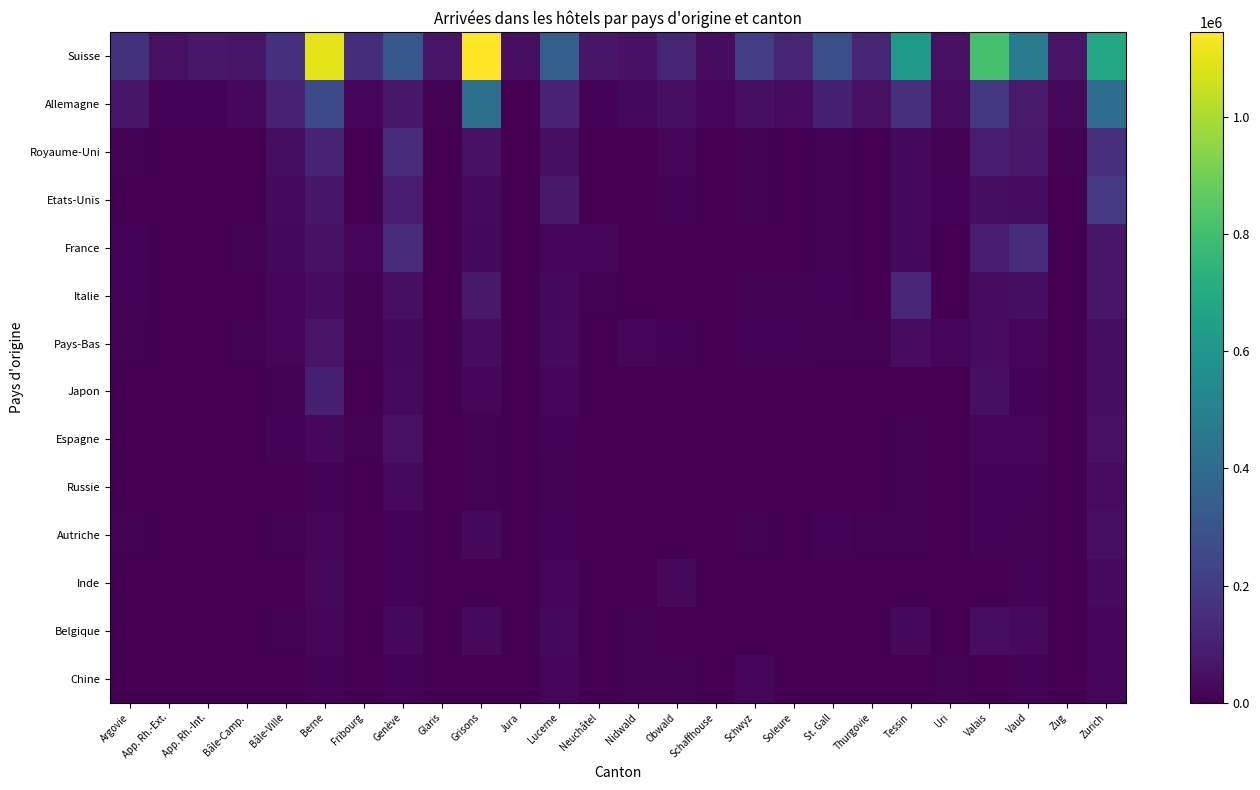

Reading left to right, transcribe all the data shown in this chart.

Suisse: Argovie=167013	App. Rh.-Ext.=49823	App. Rh.-Int.=75366	Bâle-Camp.=65625	Bâle-Ville=162903	Berne=1095923	Fribourg=150729	Genève=312353	Glaris=63148	Grisons=1144929	Jura=46131	Lucerne=344731	Neuchâtel=71533	Nidwald=54566	Obwald=119669	Schaffhouse=36854	Schwyz=208645	Soleure=118954	St. Gall=279628	Thurgovie=120633	Tessin=624543	Uri=50787	Valais=810780	Vaud=465309	Zug=58702	Zurich=689763
Allemagne: Argovie=68302	App. Rh.-Ext.=11954	App. Rh.-Int.=11615	Bâle-Camp.=22612	Bâle-Ville=105581	Berne=256313	Fribourg=20494	Genève=75248	Glaris=6228	Grisons=420838	Jura=1710	Lucerne=111688	Neuchâtel=10043	Nidwald=25661	Obwald=45818	Schaffhouse=18459	Schwyz=45077	Soleure=35889	St. Gall=101098	Thurgovie=50606	Tessin=157762	Uri=32316	Valais=184653	Vaud=82583	Zug=25998	Zurich=415791
Royaume-Uni: Argovie=8061	App. Rh.-Ext.=342	App. Rh.-Int.=406	Bâle-Camp.=2474	Bâle-Ville=40350	Berne=110904	Fribourg=3537	Genève=146609	Glaris=327	Grisons=57068	Jura=274	Lucerne=45701	Neuchâtel=4254	Nidwald=4126	Obwald=20295	Schaffhouse=3003	Schwyz=5191	Soleure=4282	St. Gall=7686	Thurgovie=1968	Tessin=23854	Uri=6466	Valais=92694	Vaud=77611	Zug=5984	Zurich=152252
Etats-Unis: Argovie=4392	App. Rh.-Ext.=566	App. Rh.-Int.=1261	Bâle-Camp.=1693	Bâle-Ville=29679	Berne=70228	Fribourg=4025	Genève=91177	Glaris=273	Grisons=27689	Jura=104	Lucerne=76856	Neuchâtel=3692	Nidwald=3376	Obwald=11780	Schaffhouse=2507	Schwyz=6838	Soleure=1909	St. Gall=6266	Thurgovie=1675	Tessin=23606	Uri=10328	Valais=41547	Vaud=37095	Zug=3112	Zurich=190202
France: Argovie=10625	App. Rh.-Ext.=546	App. Rh.-Int.=872	Bâle-Camp.=4894	Bâle-Ville=26428	Berne=54394	Fribourg=17015	Genève=143835	Glaris=442	Grisons=22794	Jura=1636	Lucerne=15564	Neuchâtel=17894	Nidwald=1859	Obwald=3311	Schaffhouse=2229	Schwyz=3735	Soleure=3875	St. Gall=7020	Thurgovie=2461	Tessin=22768	Uri=2381	Valais=85995	Vaud=144782	Zug=3314	Zurich=69994
Italie: Argovie=9895	App. Rh.-Ext.=808	App. Rh.-Int.=319	Bâle-Camp.=3884	Bâle-Ville=17611	Berne=36214	Fribourg=6303	Genève=48328	Glaris=474	Grisons=78264	Jura=531	Lucerne=23549	Neuchâtel=5363	Nidwald=3545	Obwald=1789	Schaffhouse=3144	Schwyz=5594	Soleure=4709	St. Gall=9701	Thurgovie=4301	Tessin=131205	Uri=3451	Valais=35895	Vaud=43404	Zug=3756	Zurich=70916
Pays-Bas: Argovie=6871	App. Rh.-Ext.=395	App. Rh.-Int.=534	Bâle-Camp.=5935	Bâle-Ville=18822	Berne=59024	Fribourg=5370	Genève=24594	Glaris=887	Grisons=37995	Jura=152	Lucerne=29846	Neuchâtel=1804	Nidwald=13941	Obwald=9415	Schaffhouse=2944	Schwyz=9501	Soleure=10161	St. Gall=6466	Thurgovie=4482	Tessin=39886	Uri=15640	Valais=39136	Vaud=21625	Zug=3240	Zurich=43893
Japon: Argovie=1140	App. Rh.-Ext.=158	App. Rh.-Int.=221	Bâle-Camp.=257	Bâle-Ville=4735	Berne=99067	Fribourg=1438	Genève=27445	Glaris=24	Grisons=20355	Jura=35	Lucerne=13434	Neuchâtel=876	Nidwald=214	Obwald=667	Schaffhouse=668	Schwyz=382	Soleure=527	St. Gall=1993	Thurgovie=275	Tessin=2689	Uri=327	Valais=47813	Vaud=10428	Zug=342	Zurich=42147
Espagne: Argovie=2116	App. Rh.-Ext.=131	App. Rh.-Int.=133	Bâle-Camp.=1116	Bâle-Ville=12446	Berne=23214	Fribourg=4519	Genève=52895	Glaris=62	Grisons=5401	Jura=137	Lucerne=10005	Neuchâtel=1478	Nidwald=392	Obwald=741	Schaffhouse=801	Schwyz=872	Soleure=1976	St. Gall=2175	Thurgovie=878	Tessin=8222	Uri=305	Valais=14030	Vaud=19009	Zug=990	Zurich=51321
Russie: Argovie=1208	App. Rh.-Ext.=71	App. Rh.-Int.=0	Bâle-Camp.=254	Bâle-Ville=2496	Berne=12225	Fribourg=694	Genève=29554	Glaris=42	Grisons=8811	Jura=47	Lucerne=7424	Neuchâtel=474	Nidwald=149	Obwald=465	Schaffhouse=285	Schwyz=436	Soleure=486	St. Gall=2856	Thurgovie=466	Tessin=4857	Uri=179	Valais=11400	Vaud=12460	Zug=1110	Zurich=32404
Autriche: Argovie=5645	App. Rh.-Ext.=1103	App. Rh.-Int.=428	Bâle-Camp.=1818	Bâle-Ville=8320	Berne=17462	Fribourg=2589	Genève=10111	Glaris=399	Grisons=26583	Jura=102	Lucerne=9271	Neuchâtel=715	Nidwald=973	Obwald=2368	Schaffhouse=1319	Schwyz=5164	Soleure=3044	St. Gall=9334	Thurgovie=4534	Tessin=8787	Uri=1475	Valais=10036	Vaud=6224	Zug=2265	Zurich=49090
Inde: Argovie=1671	App. Rh.-Ext.=23	App. Rh.-Int.=25	Bâle-Camp.=305	Bâle-Ville=2272	Berne=23861	Fribourg=437	Genève=10989	Glaris=20	Grisons=1801	Jura=5	Lucerne=18911	Neuchâtel=377	Nidwald=516	Obwald=23107	Schaffhouse=204	Schwyz=655	Soleure=322	St. Gall=740	Thurgovie=113	Tessin=1950	Uri=139	Valais=3702	Vaud=11018	Zug=378	Zurich=28566
Belgique: Argovie=2801	App. Rh.-Ext.=162	App. Rh.-Int.=129	Bâle-Camp.=1474	Bâle-Ville=7922	Berne=19016	Fribourg=3578	Genève=23819	Glaris=217	Grisons=27387	Jura=262	Lucerne=23201	Neuchâtel=1956	Nidwald=5101	Obwald=2340	Schaffhouse=653	Schwyz=2361	Soleure=2881	St. Gall=2160	Thurgovie=1062	Tessin=22793	Uri=4344	Valais=41782	Vaud=30000	Zug=1094	Zurich=18246
Chine: Argovie=1419	App. Rh.-Ext.=62	App. Rh.-Int.=36	Bâle-Camp.=307	Bâle-Ville=2563	Berne=13280	Fribourg=926	Genève=12727	Glaris=17	Grisons=1836	Jura=29	Lucerne=22315	Neuchâtel=467	Nidwald=5670	Obwald=5425	Schaffhouse=285	Schwyz=19104	Soleure=933	St. Gall=969	Thurgovie=152	Tessin=2436	Uri=5892	Valais=3513	Vaud=9121	Zug=358	Zurich=19334